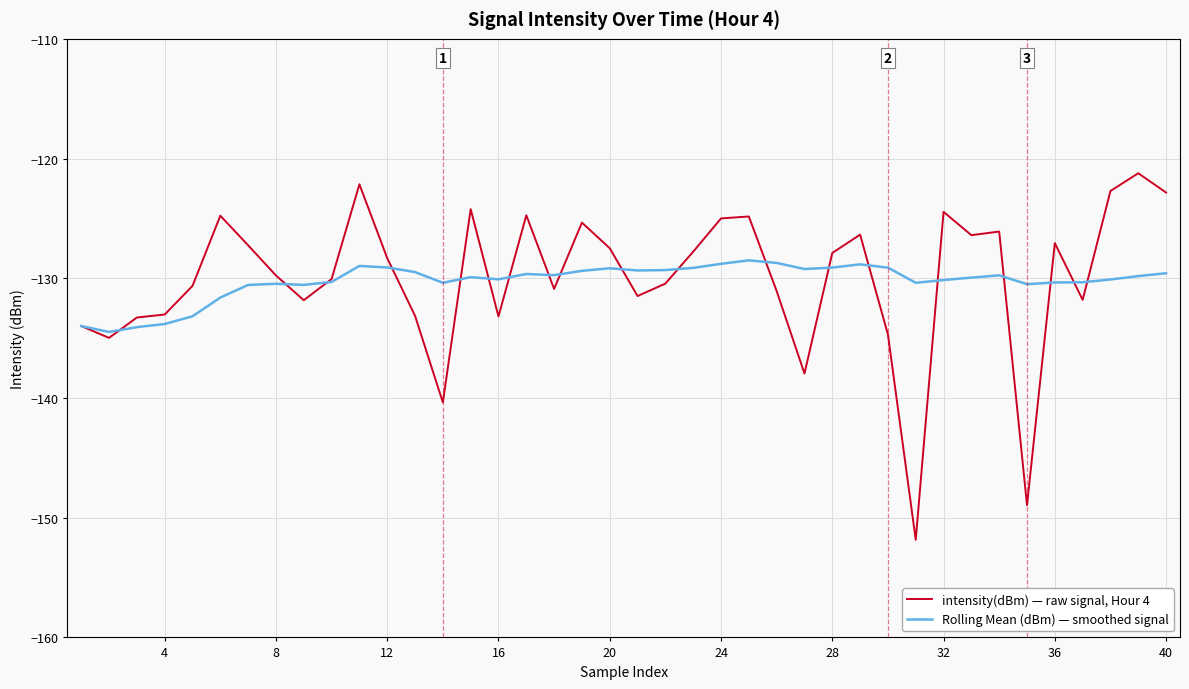

List the series in order of their peak value, lowest first.

Rolling Mean (dBm) — smoothed signal, intensity(dBm) — raw signal, Hour 4